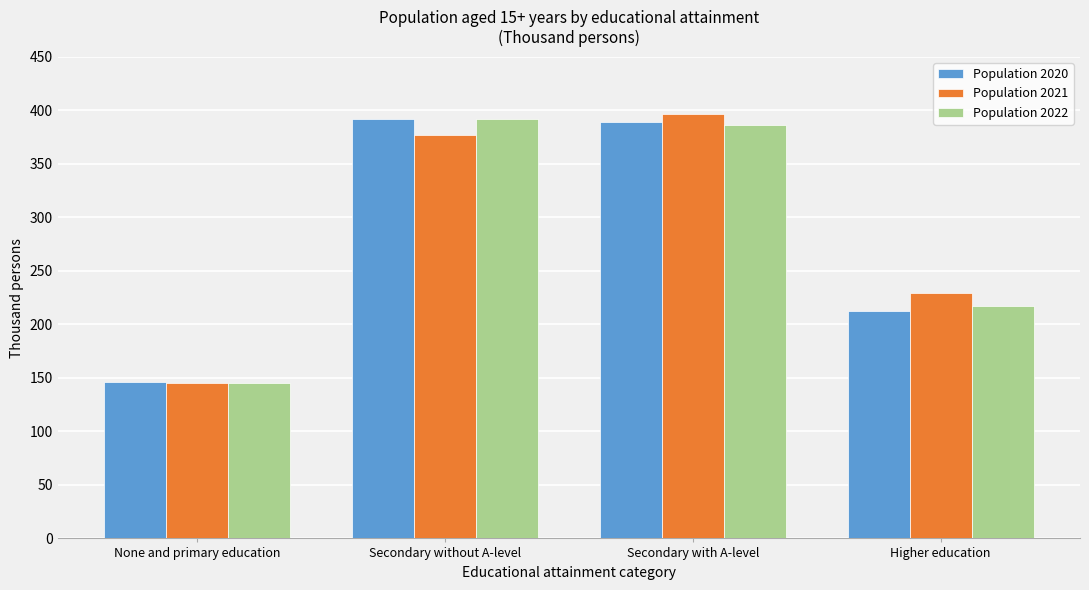

Reading left to right, what are all the values shown in this chart?

Population 2020: 146.0	391.6	389.2	212.5
Population 2021: 145.4	376.7	396.9	229.5
Population 2022: 145.5	391.7	386.4	216.8